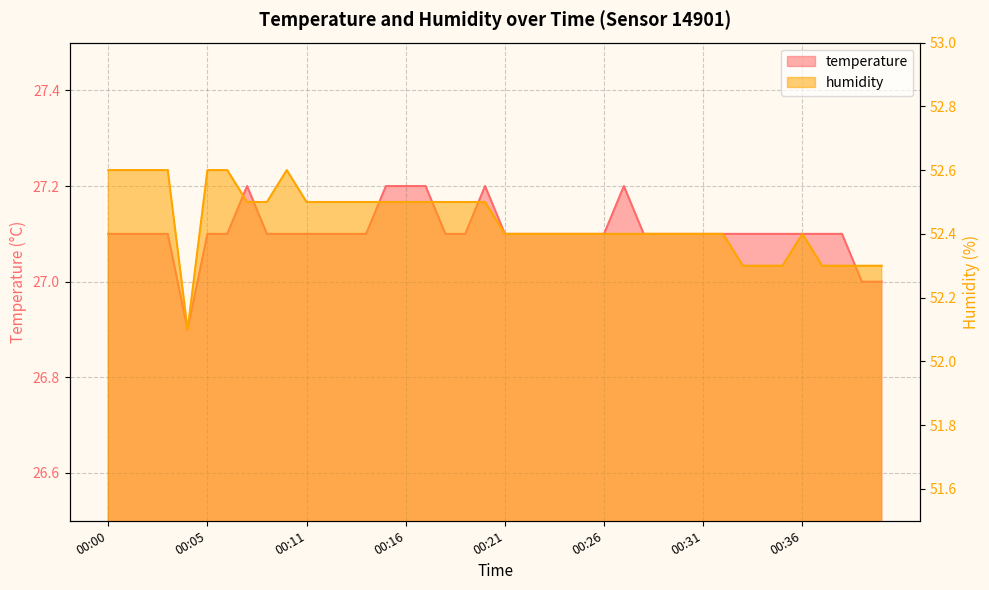

What are all the series names shown in the legend?

temperature, humidity